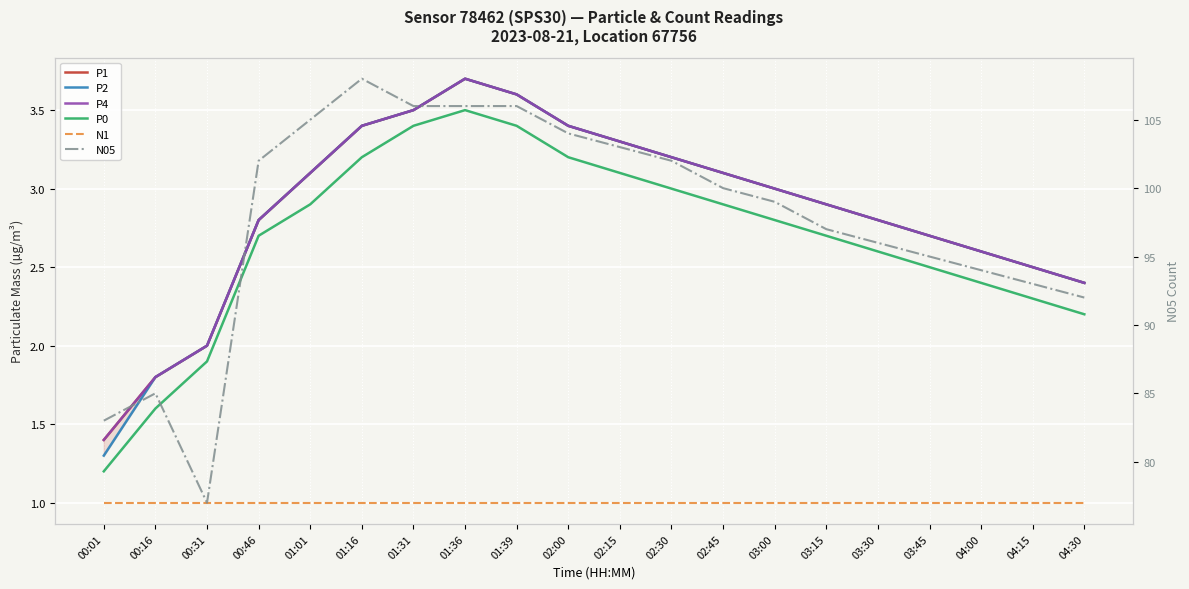

What is the value of the N05 point at the 6th from the left?

108.0